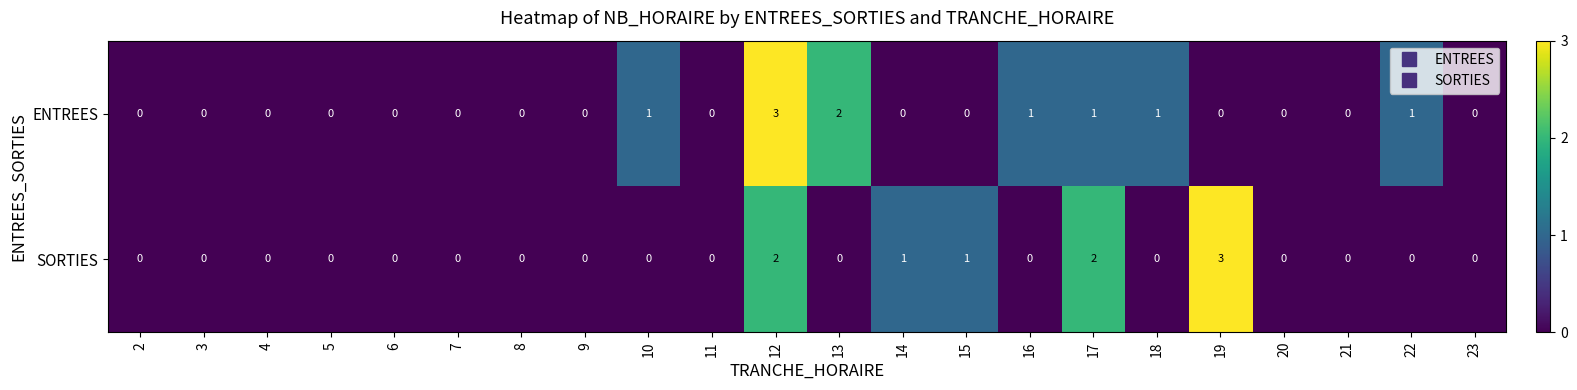

At which label does SORTIES reach its peak?

19